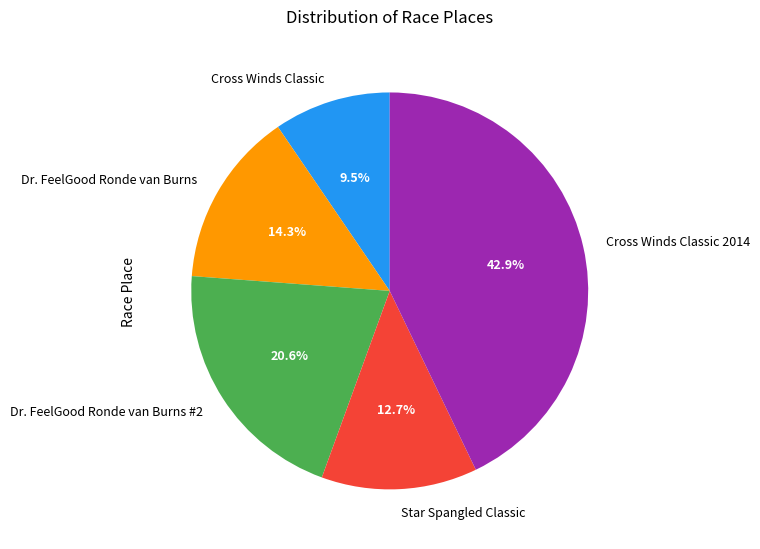

Is it true that Dr. FeelGood Ronde van Burns #2 is 21% of the pie?

True